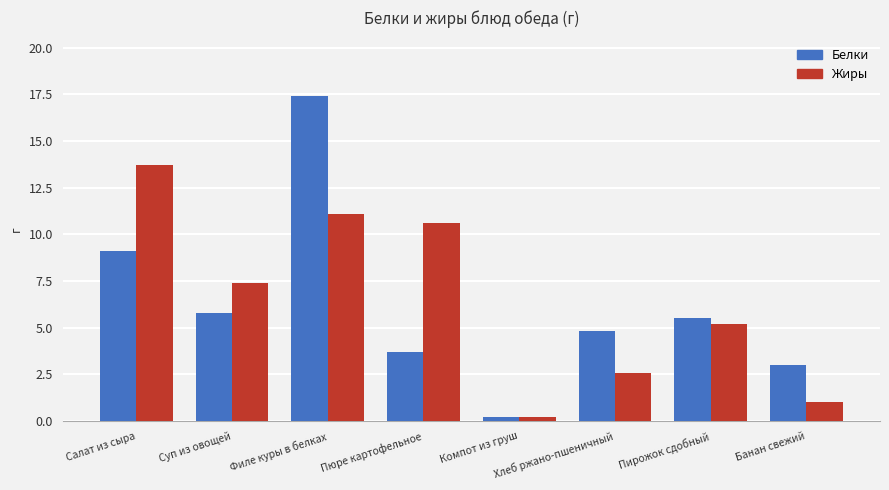

How many groups of bars are there?

8